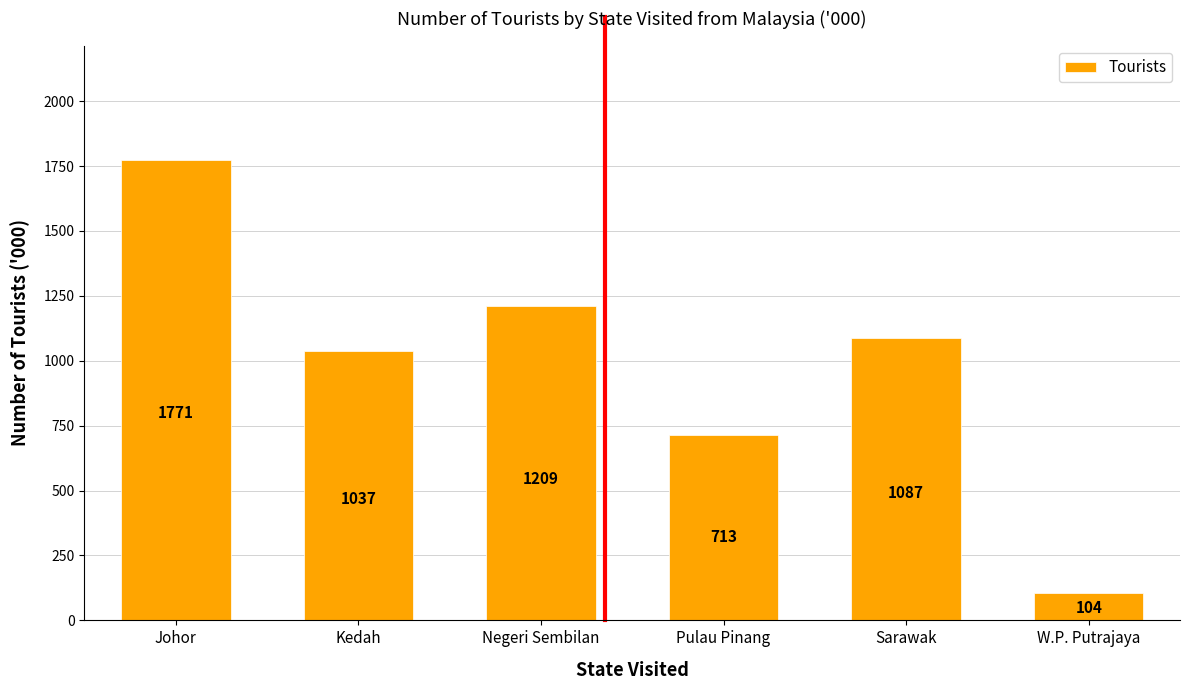

What is the greatest value displayed?

1771.4